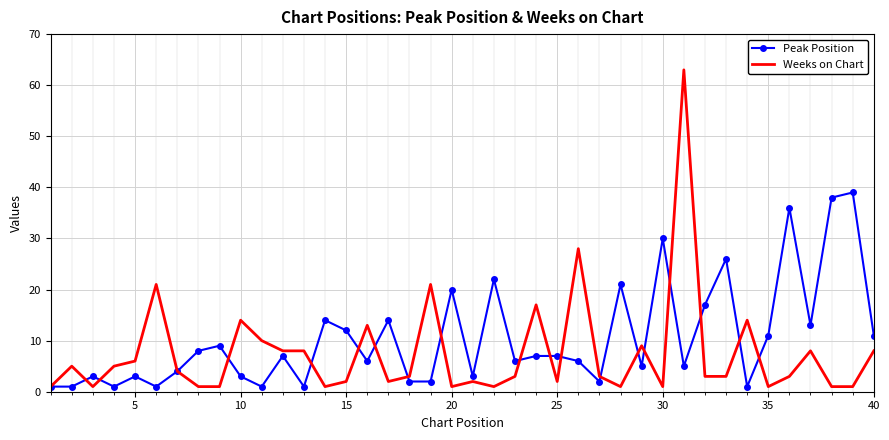

What is the smallest value displayed?

1